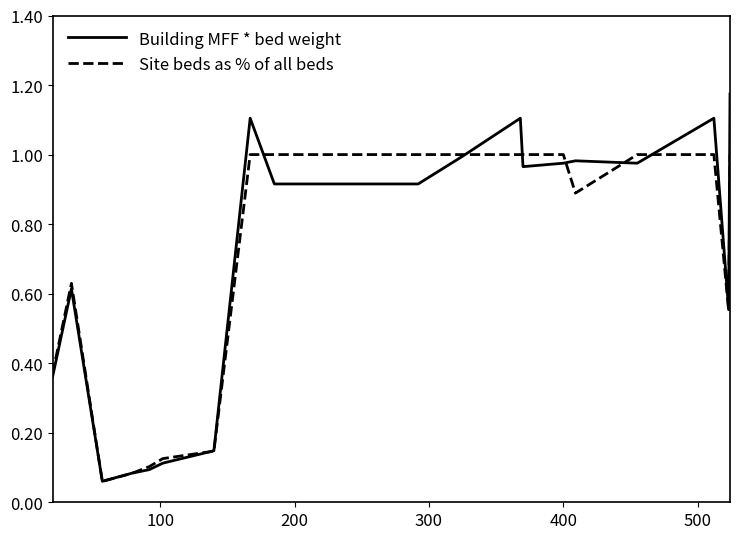

List the series in order of their peak value, highest first.

Building MFF * bed weight, Site beds as % of all beds